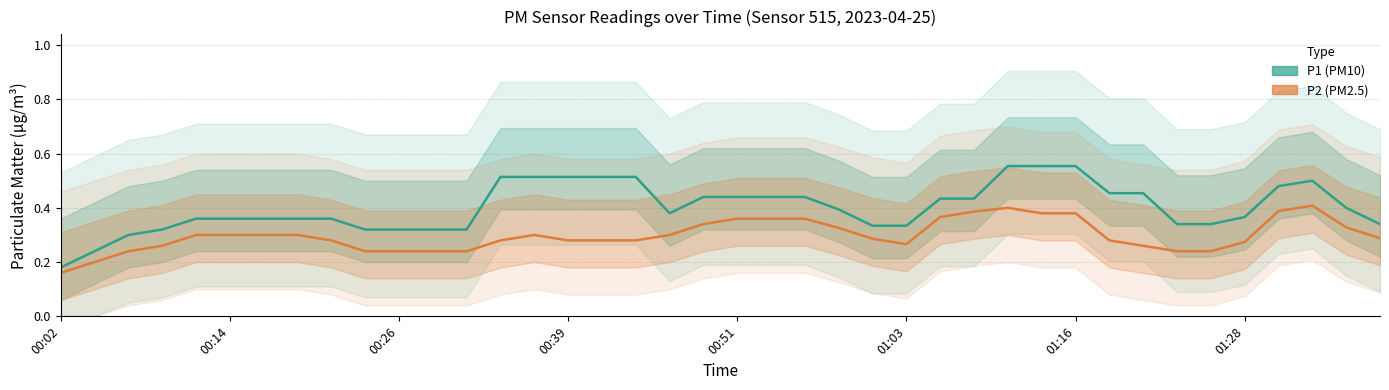

Reading left to right, transcribe all the data shown in this chart.

P1 (PM10): 0.2	0.2	0.3	0.3	0.4	0.4	0.4	0.4	0.4	0.3	0.3	0.3	0.3	0.5	0.5	0.5	0.5	0.5	0.4	0.4	0.4	0.4	0.4	0.4	0.3	0.3	0.4	0.4	0.6	0.6	0.6	0.5	0.5	0.3	0.3	0.4	0.5	0.5	0.4	0.3
P2 (PM2.5): 0.2	0.2	0.2	0.3	0.3	0.3	0.3	0.3	0.3	0.2	0.2	0.2	0.2	0.3	0.3	0.3	0.3	0.3	0.3	0.3	0.4	0.4	0.4	0.3	0.3	0.3	0.4	0.4	0.4	0.4	0.4	0.3	0.3	0.2	0.2	0.3	0.4	0.4	0.3	0.3